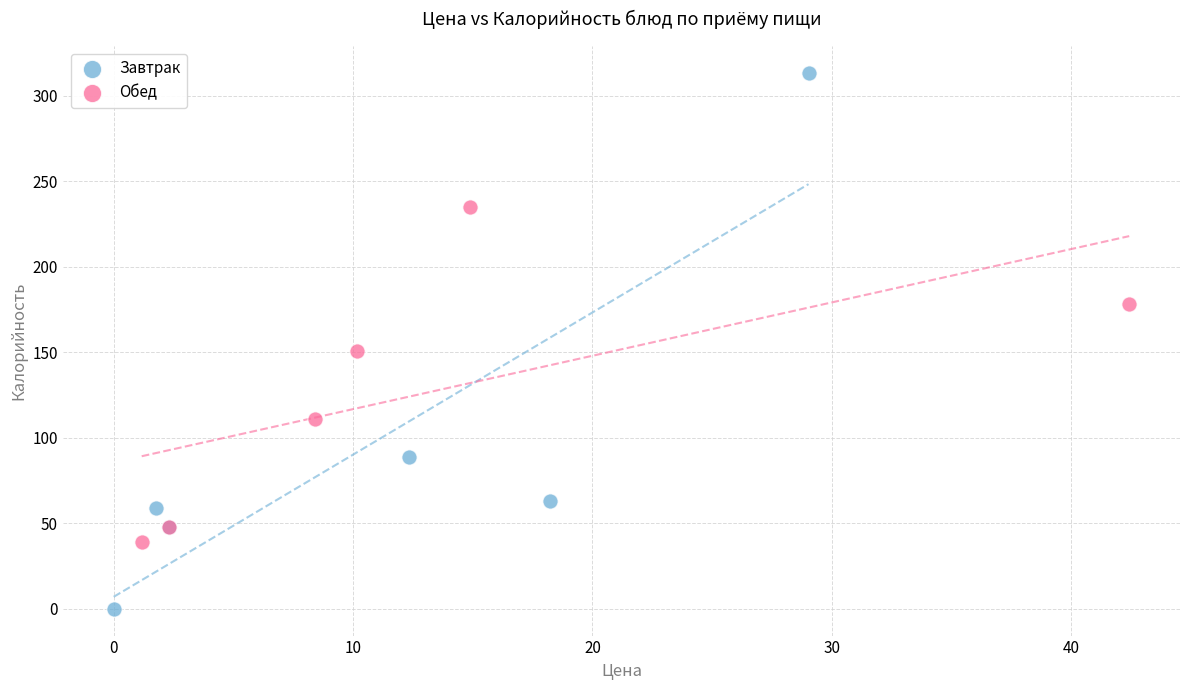

What are all the series names shown in the legend?

Завтрак, Обед